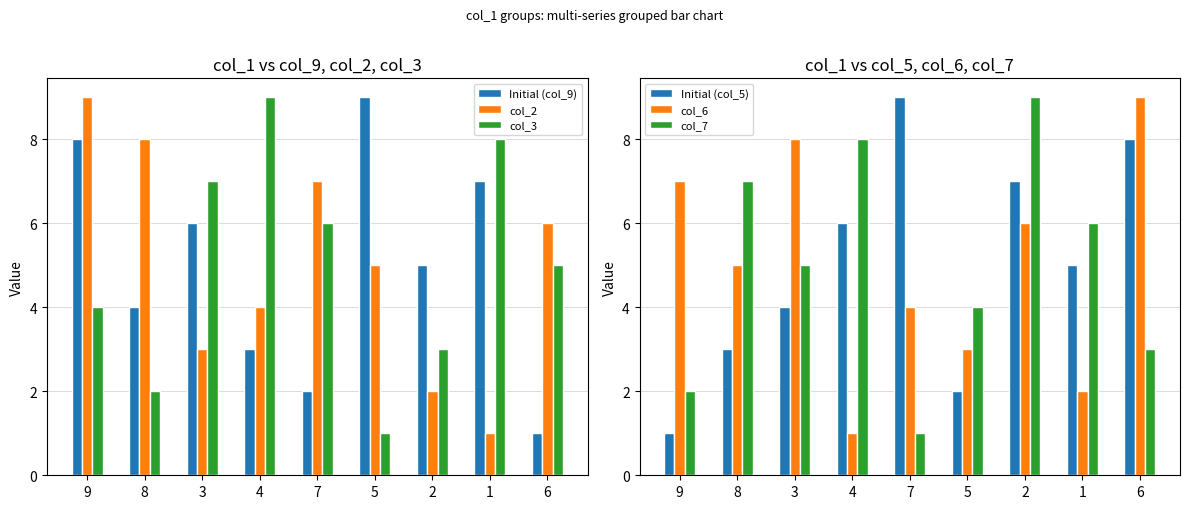

Is it true that Initial (col_5) equals 11 at 2?

False